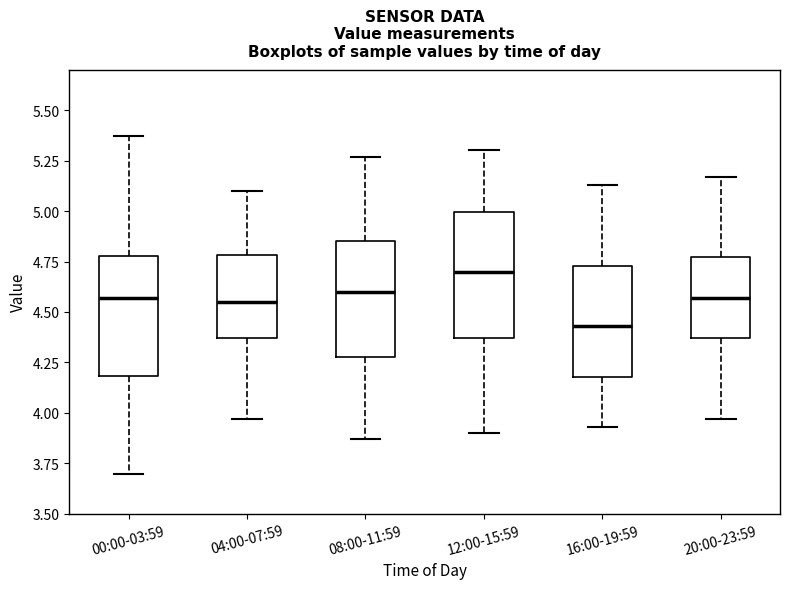

Reading left to right, transcribe this box plot: for each box, give where its median line is, the range the box spans, and where its two whiskers end, as read against the y-axis. The values are not printed on the chart, so give them approximately, as read against the axis.

00:00-03:59: median 4.55, box 4.20 to 4.80, whiskers 3.70 to 5.35
04:00-07:59: median 4.55, box 4.35 to 4.80, whiskers 3.95 to 5.10
08:00-11:59: median 4.60, box 4.30 to 4.85, whiskers 3.85 to 5.25
12:00-15:59: median 4.70, box 4.35 to 5.00, whiskers 3.90 to 5.30
16:00-19:59: median 4.45, box 4.20 to 4.75, whiskers 3.95 to 5.15
20:00-23:59: median 4.55, box 4.35 to 4.75, whiskers 3.95 to 5.15